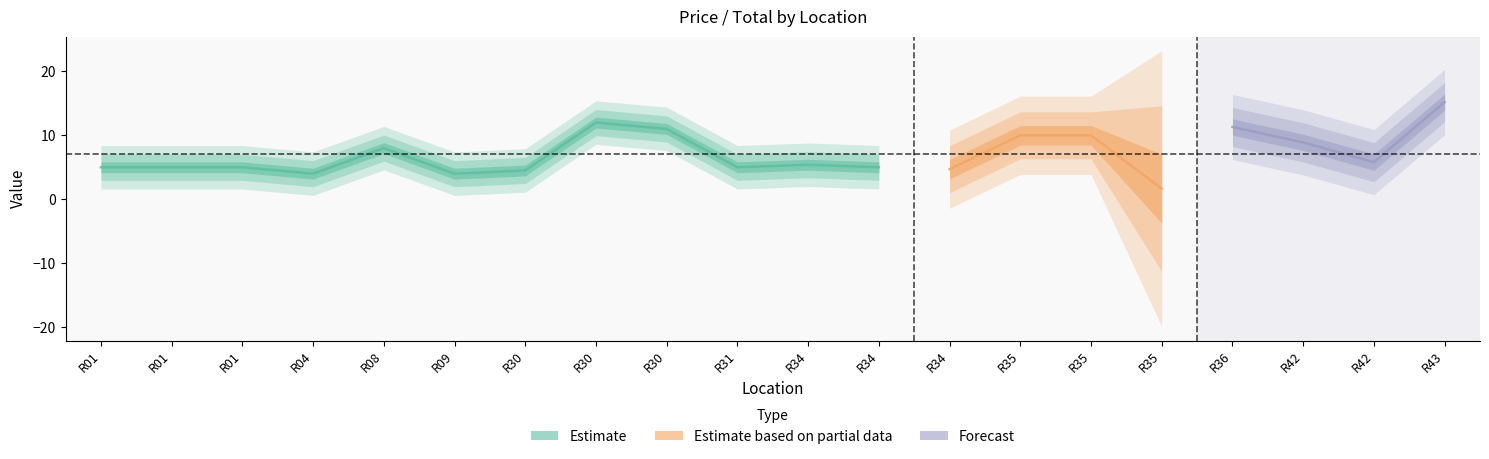

True or false: Price and Total cross at least once.

False